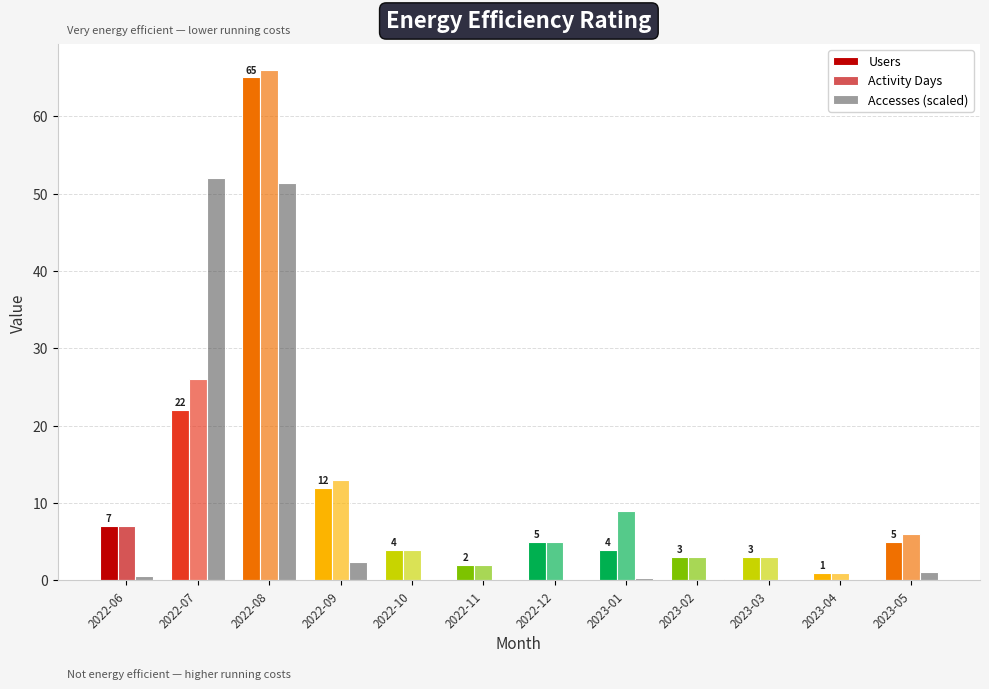

Reading left to right, extract all data points from this chart.

Users: 2022-06=7.0	2022-07=22.0	2022-08=65.0	2022-09=12.0	2022-10=4.0	2022-11=2.0	2022-12=5.0	2023-01=4.0	2023-02=3.0	2023-03=3.0	2023-04=1.0	2023-05=5.0
Activity Days: 2022-06=7.0	2022-07=26.0	2022-08=66.0	2022-09=13.0	2022-10=4.0	2022-11=2.0	2022-12=5.0	2023-01=9.0	2023-02=3.0	2023-03=3.0	2023-04=1.0	2023-05=6.0
Accesses (scaled): 2022-06=0.6	2022-07=52.0	2022-08=51.3	2022-09=2.4	2022-10=0.1	2022-11=0.1	2022-12=0.1	2023-01=0.3	2023-02=0.2	2023-03=0.1	2023-04=0.0	2023-05=1.0